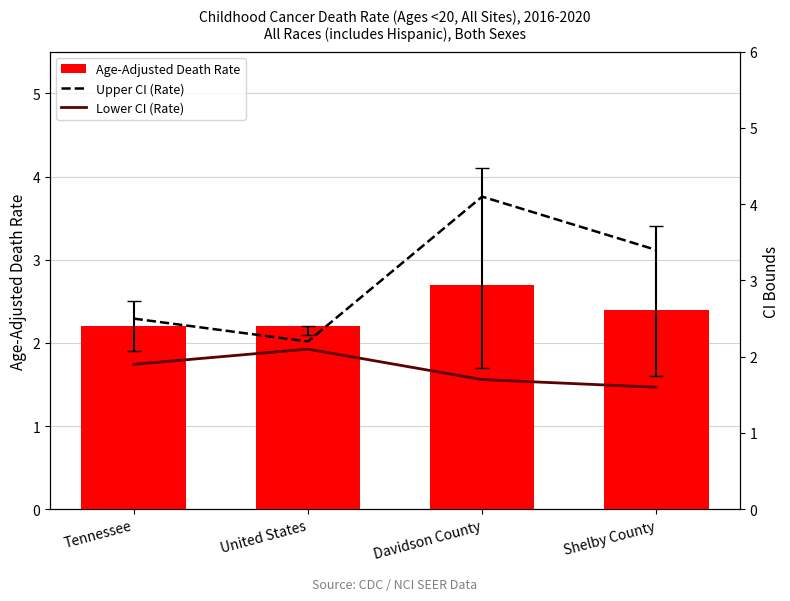

Reading left to right, extract all data points from this chart.

Age-Adjusted Death Rate: 2.2	2.2	2.7	2.4
Upper CI (Rate): 2.5	2.2	4.1	3.4
Lower CI (Rate): 1.9	2.1	1.7	1.6